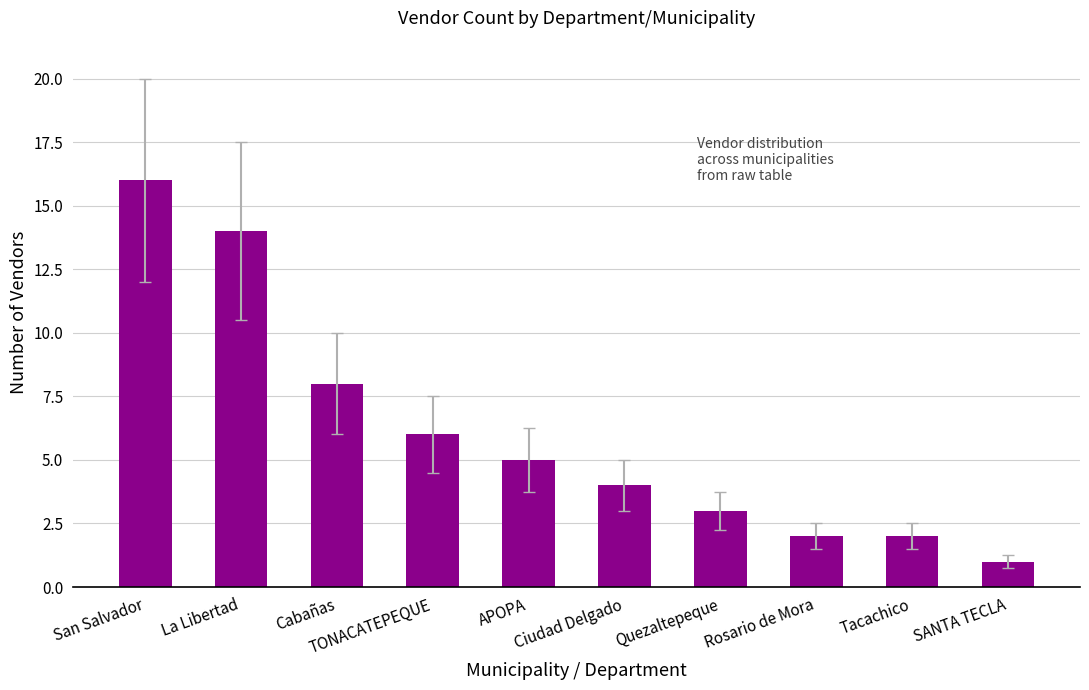

What is the greatest value displayed?

16